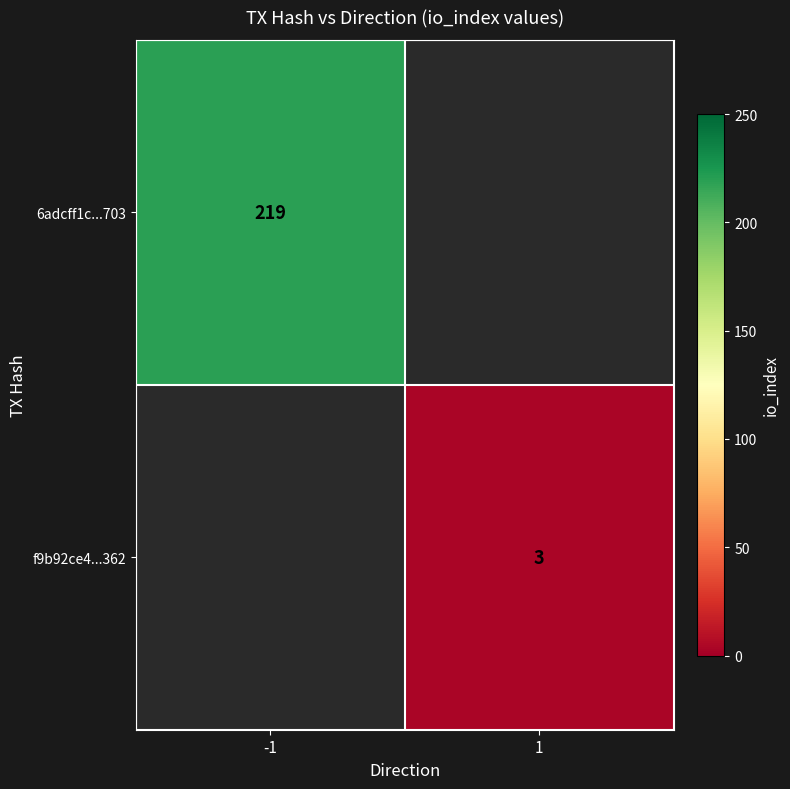

The 6adcff1c...703 series shows 76 at -1. True or false?

False